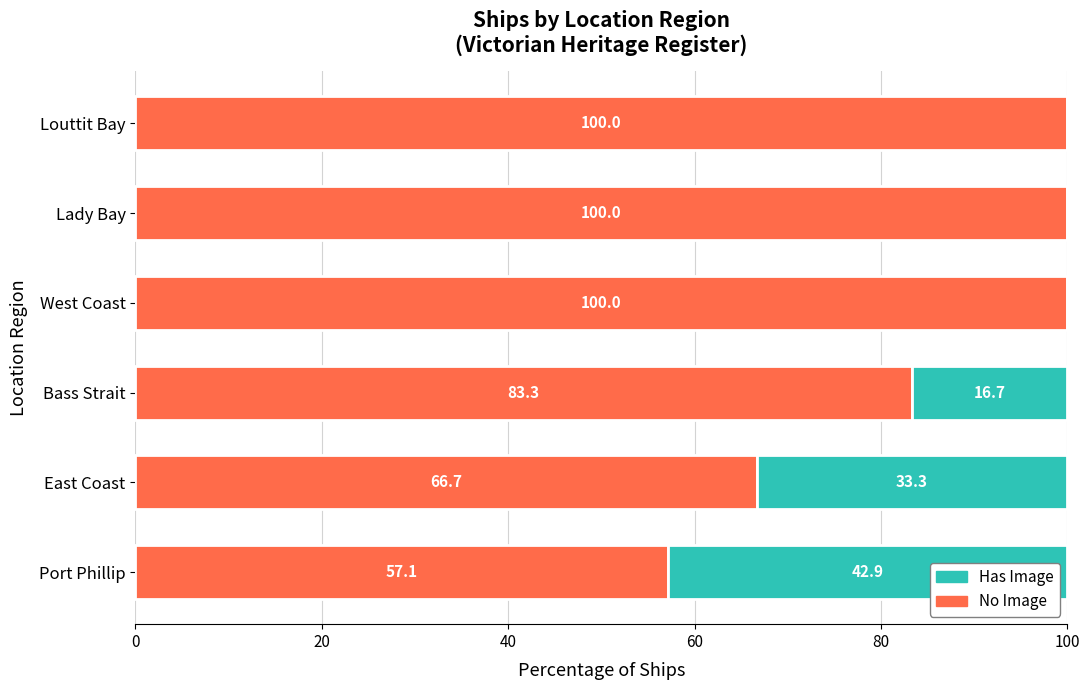

What is the total value across all series at Port Phillip?

100.0